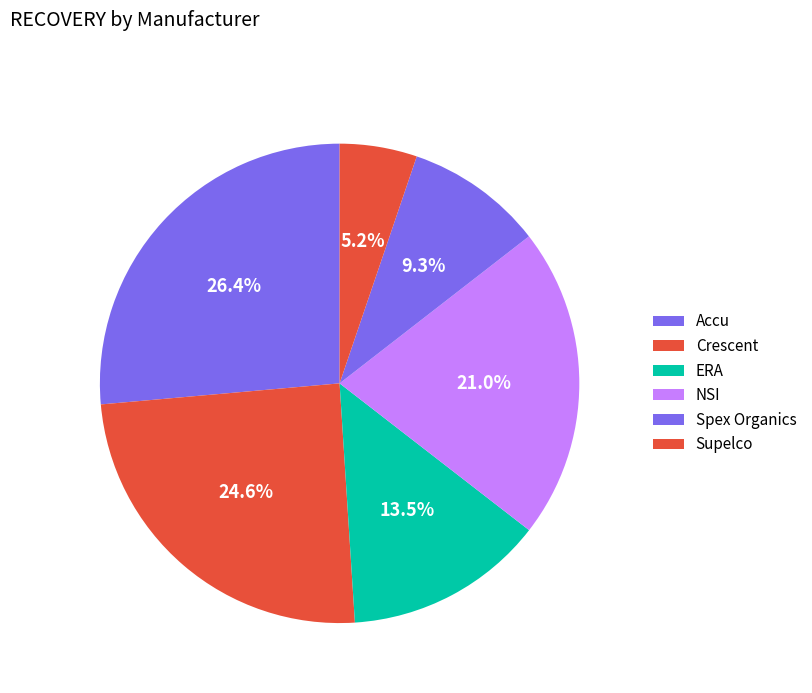

How many segments does this pie chart have?

6